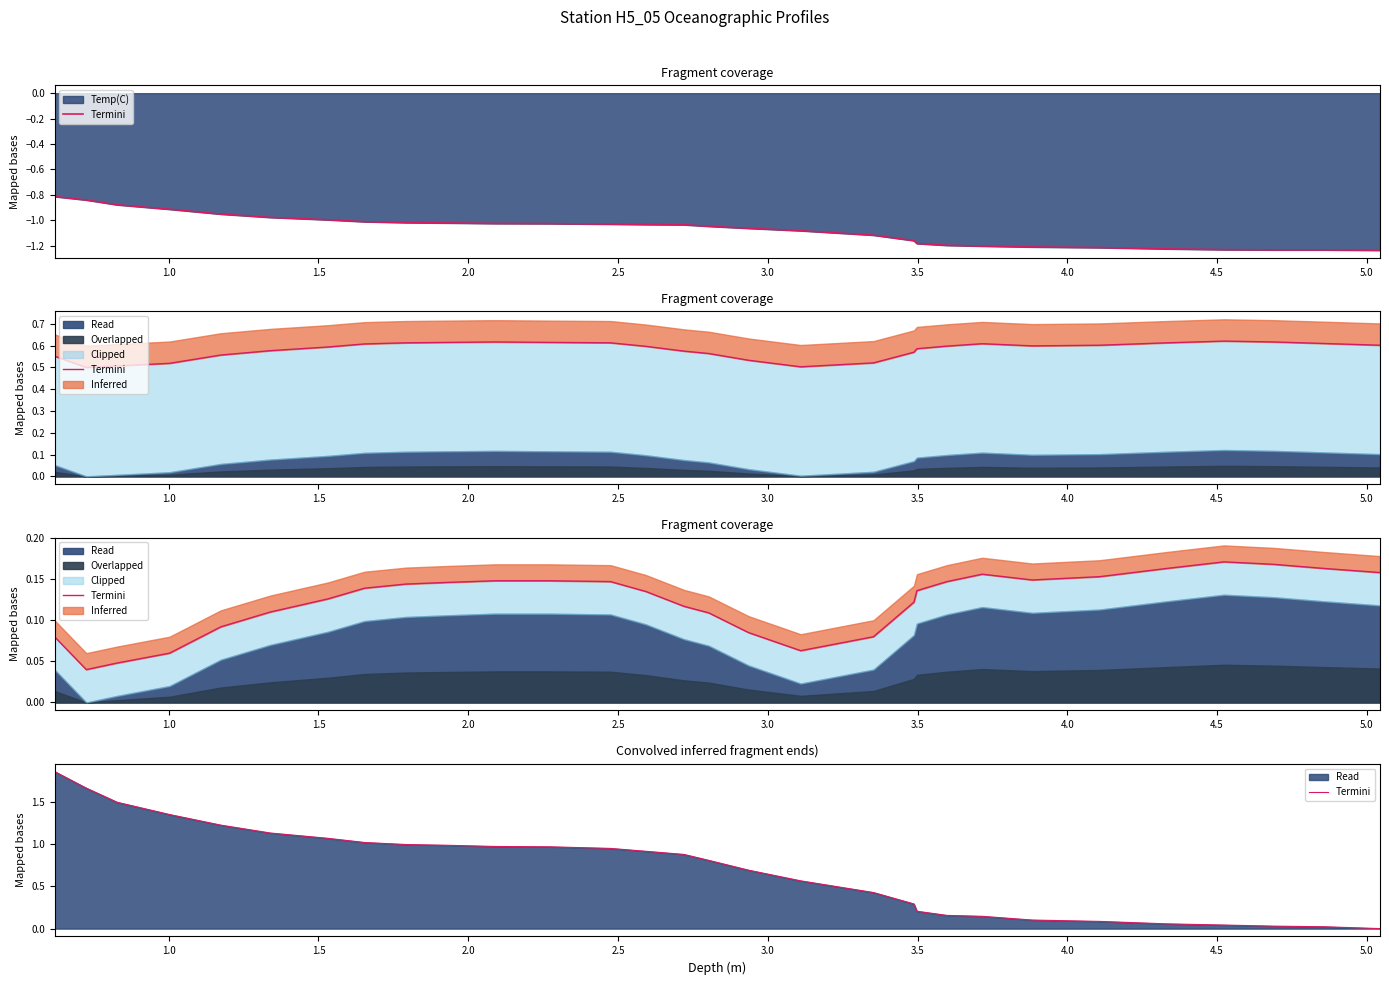

How many categories are shown in the chart?

30